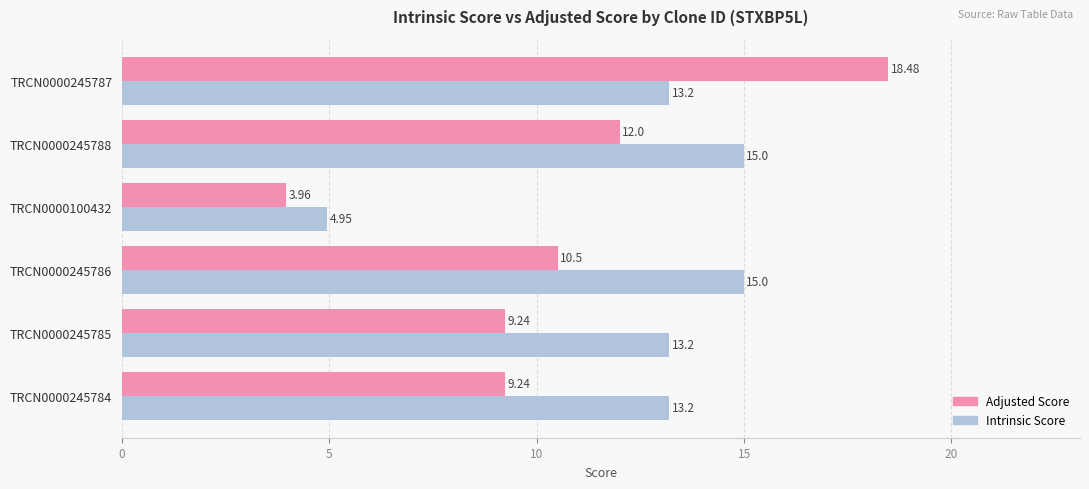

Which series has the largest range (max minus min)?

Adjusted Score